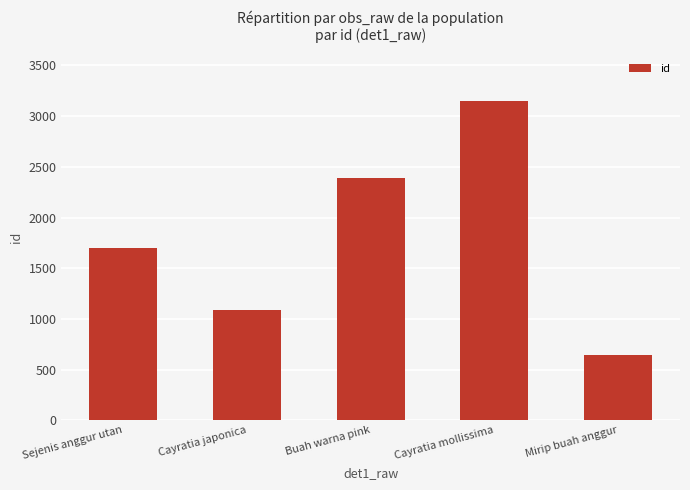

What is the smallest value displayed?

646